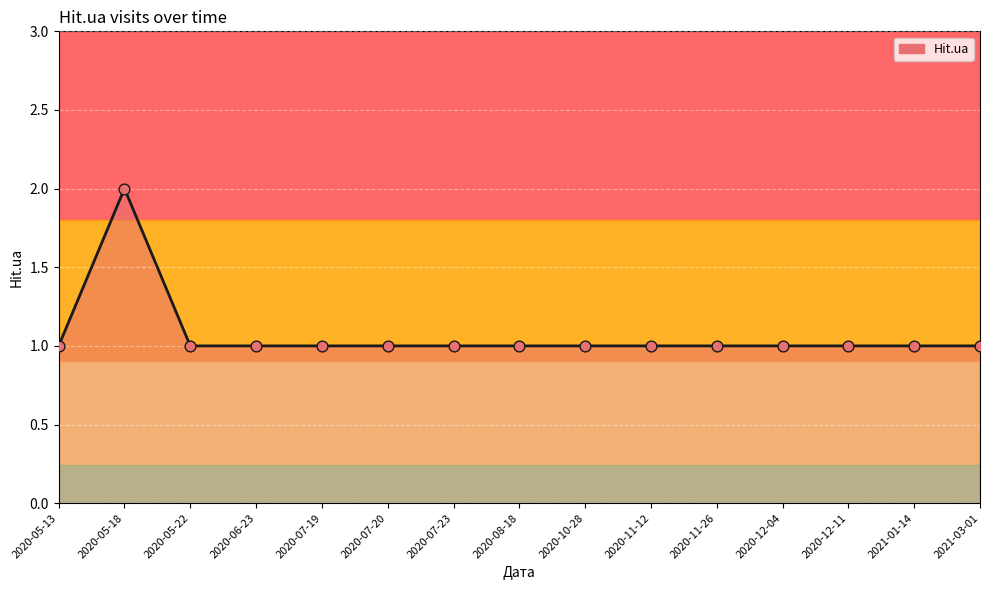

What is the ratio of the value at 2021-01-14 to the value at 2020-08-18?

1.0